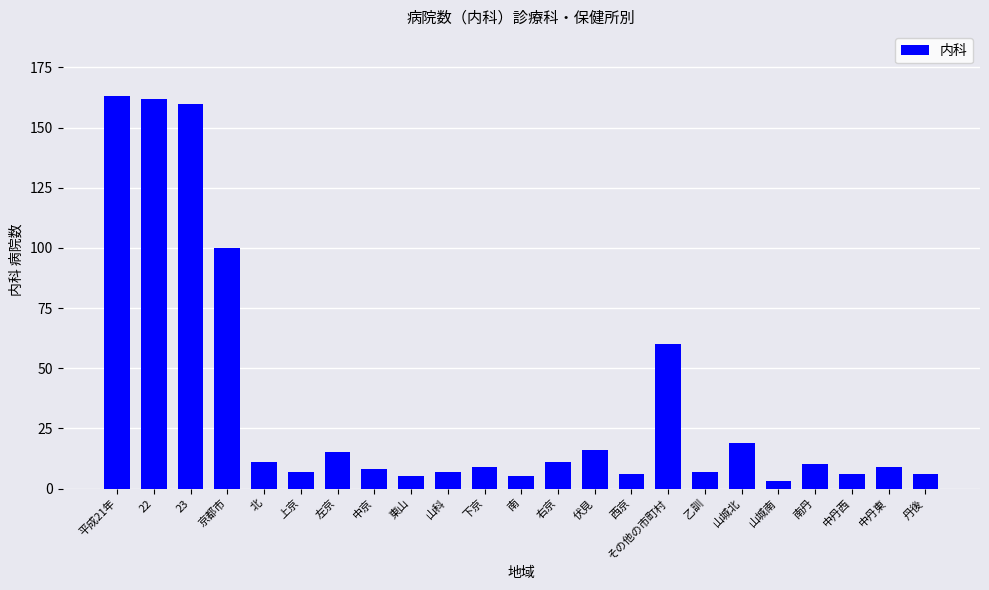

What is the greatest value displayed?

163